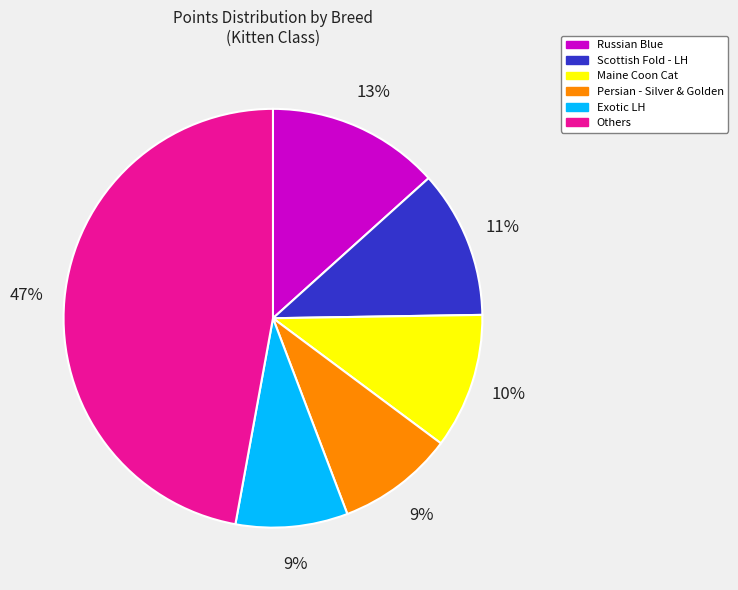

To the nearest percent, what is the average slice percentage?

17%